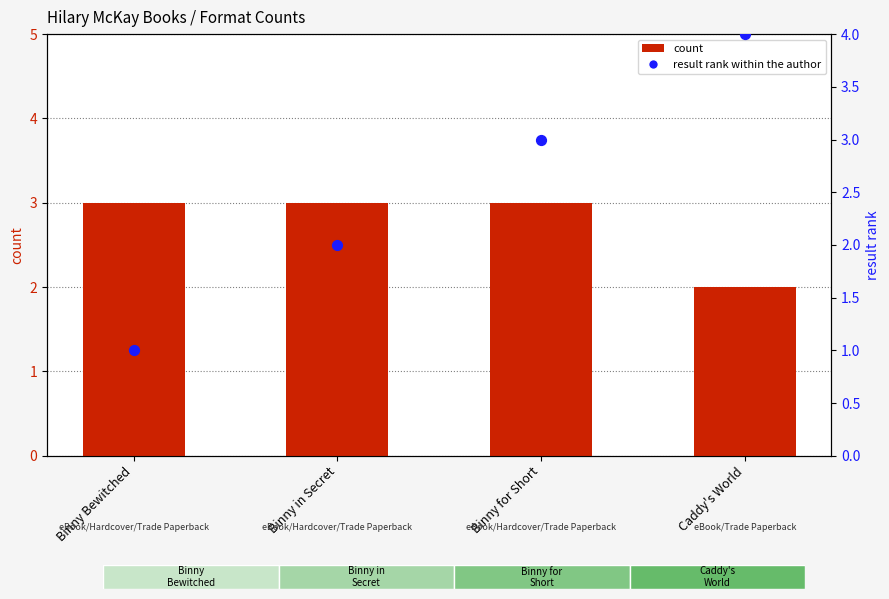

What is the total value across all series at Binny Bewitched?

4